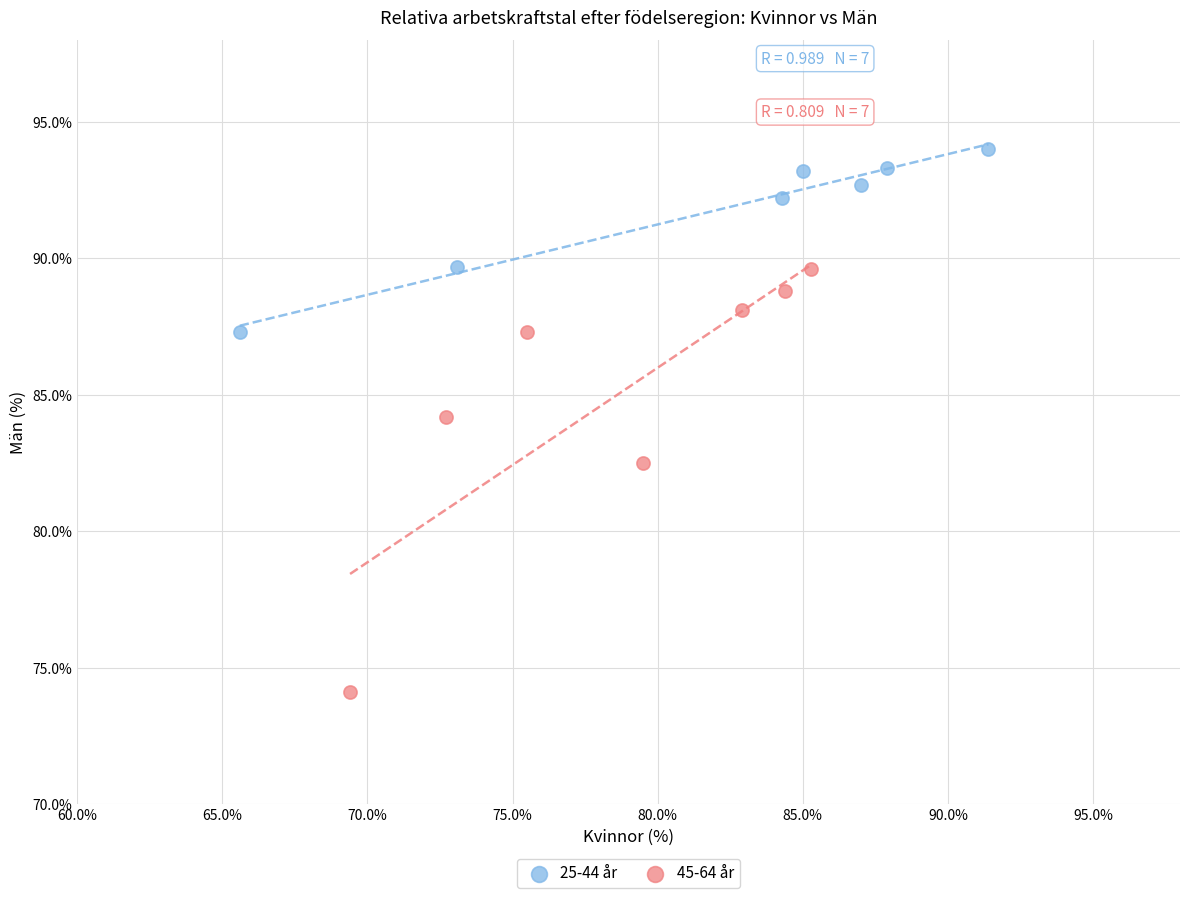

What are all the series names shown in the legend?

25-44 år, 45-64 år